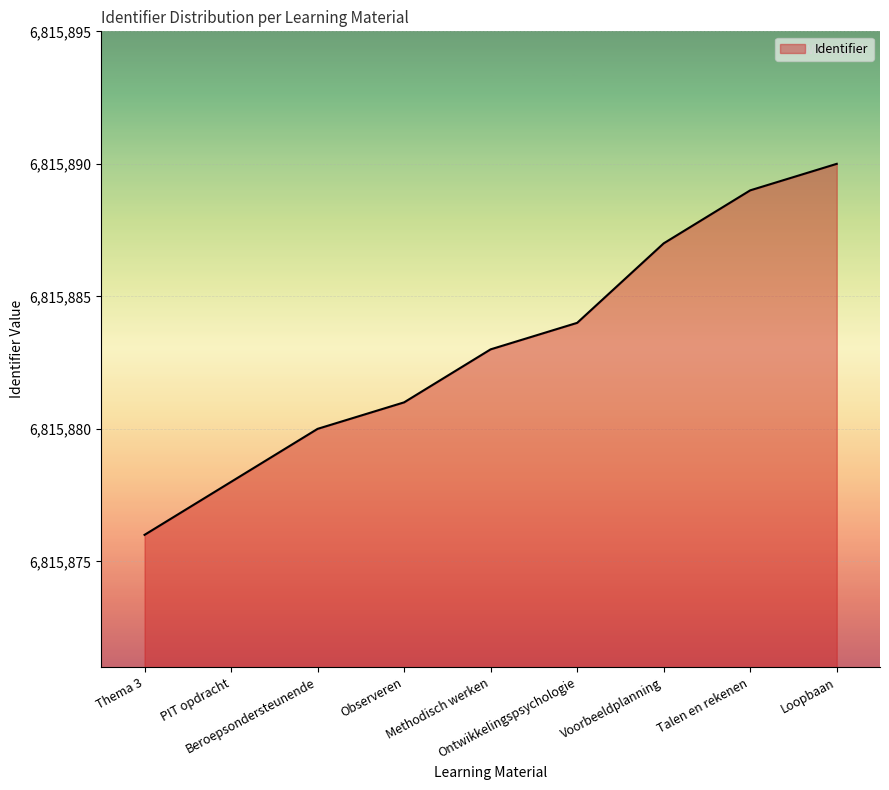

Between Talen en rekenen and Loopbaan, which is larger?

Loopbaan